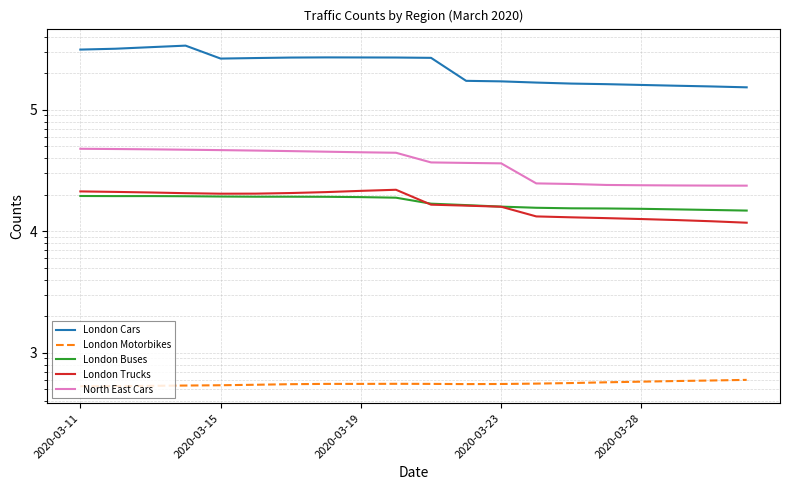

What are all the series names shown in the legend?

London Cars, London Motorbikes, London Buses, London Trucks, North East Cars